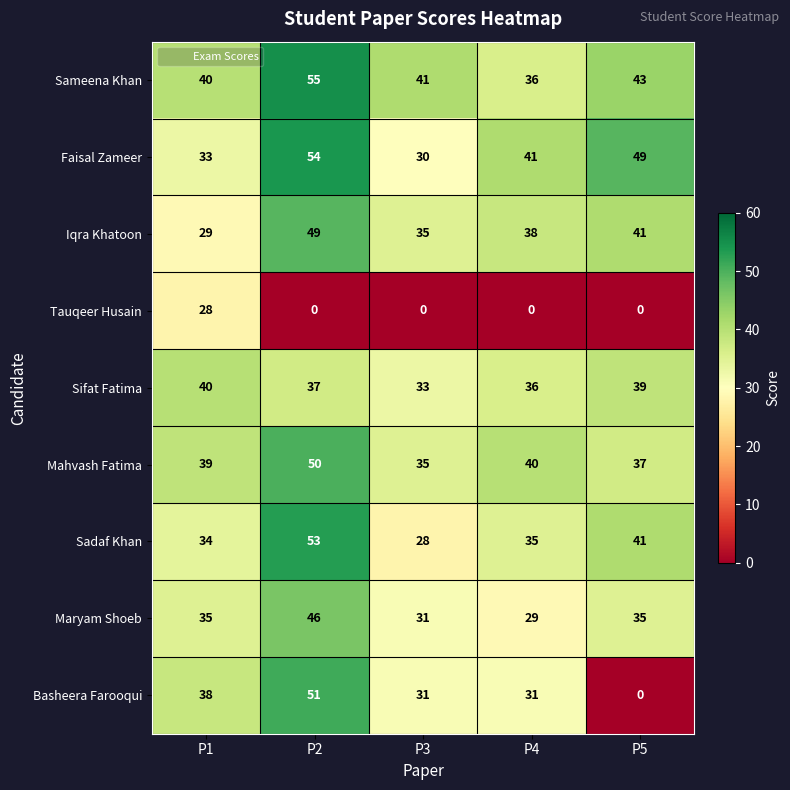

Which label corresponds to the largest value in the chart?

P2